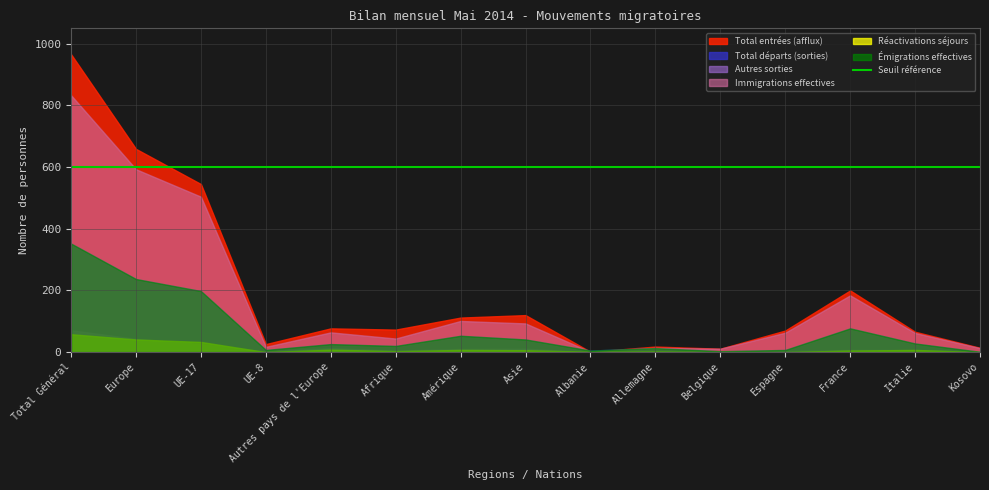

Reading right to left, transcribe all the data shown in this chart.

Total entrées (afflux): Kosovo=14	Italie=66	France=200	Espagne=70	Belgique=11	Allemagne=18	Albanie=1	Asie=120	Amérique=112	Afrique=73	Autres pays de l'Europe=77	UE-8=26	UE-17=545	Europe=659	Total Général=966
Total départs (sorties): Kosovo=1	Italie=28	France=77	Espagne=7	Belgique=3	Allemagne=13	Albanie=5	Asie=41	Amérique=53	Afrique=20	Autres pays de l'Europe=26	UE-8=7	UE-17=198	Europe=237	Total Général=352
Autres sorties: Kosovo=1	Italie=7	France=7	Espagne=3	Belgique=1	Allemagne=1	Albanie=0	Asie=11	Amérique=10	Afrique=5	Autres pays de l'Europe=13	UE-8=2	UE-17=25	Europe=43	Total Général=71
Immigrations effectives: Kosovo=13	Italie=62	France=184	Espagne=63	Belgique=11	Allemagne=14	Albanie=1	Asie=93	Amérique=101	Afrique=44	Autres pays de l'Europe=64	UE-8=17	UE-17=504	Europe=593	Total Général=833
Réactivations séjours: Kosovo=0	Italie=7	France=5	Espagne=0	Belgique=0	Allemagne=2	Albanie=1	Asie=6	Amérique=7	Afrique=3	Autres pays de l'Europe=8	UE-8=0	UE-17=33	Europe=41	Total Général=58
Émigrations effectives: Kosovo=1	Italie=28	France=77	Espagne=7	Belgique=3	Allemagne=13	Albanie=5	Asie=41	Amérique=53	Afrique=20	Autres pays de l'Europe=26	UE-8=7	UE-17=198	Europe=237	Total Général=352